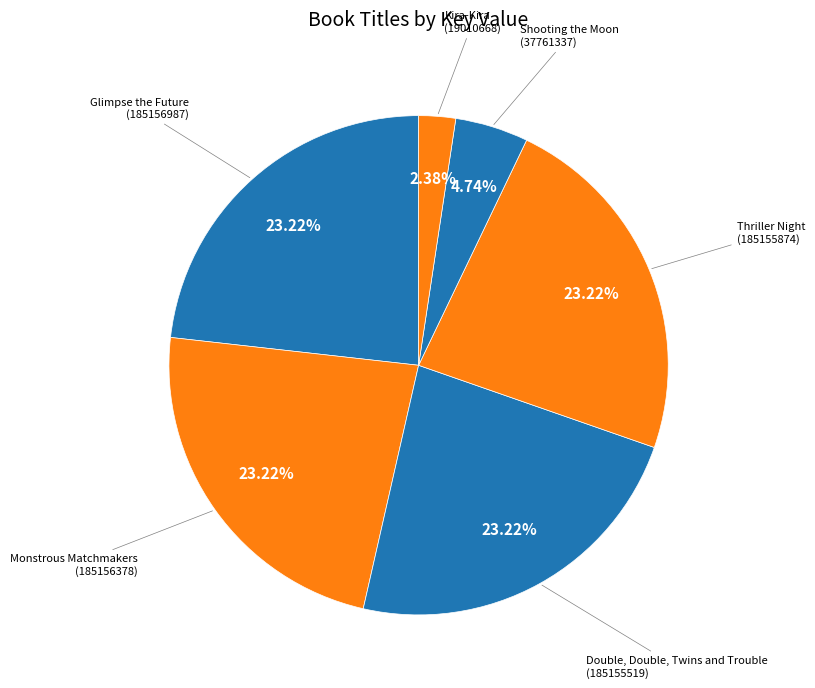

How many slices are in this pie chart?

6